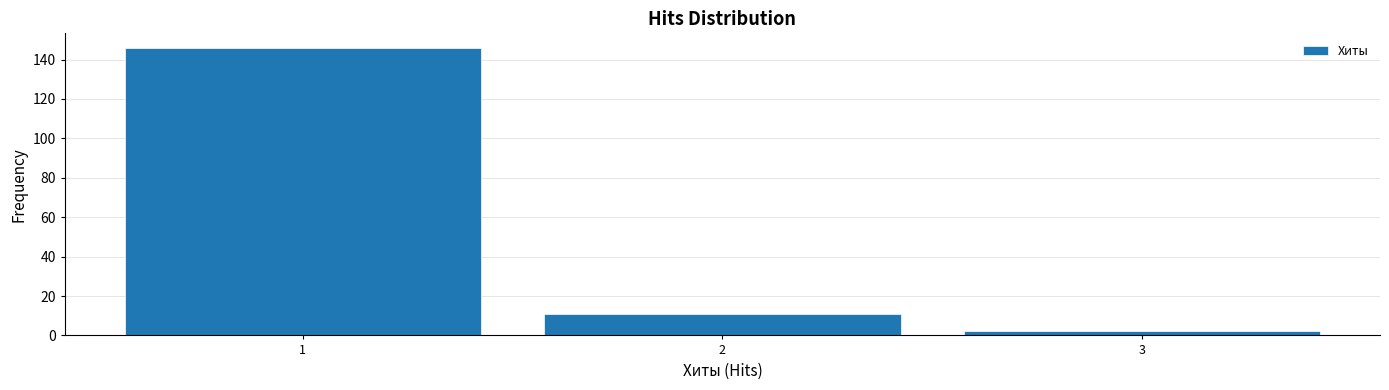

Which range on the x-axis has the tallest bar?

0.5 to 1.5